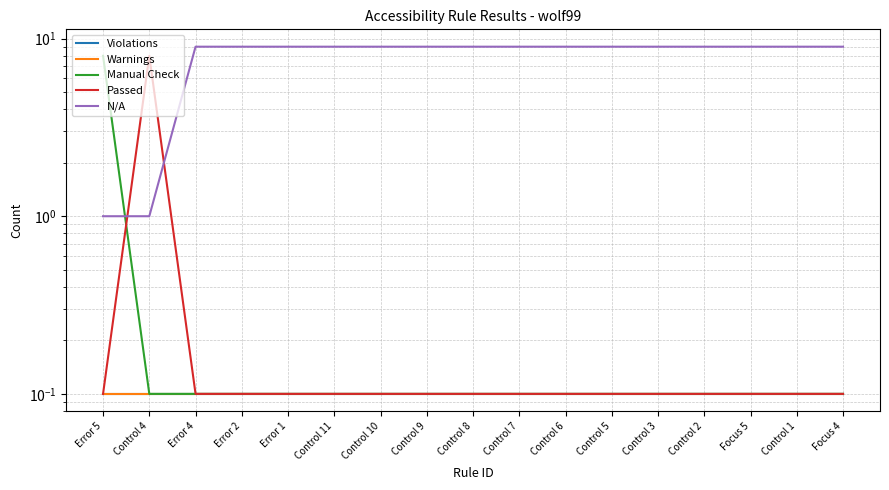

The Violations series shows 0.1 at Control 11. True or false?

True